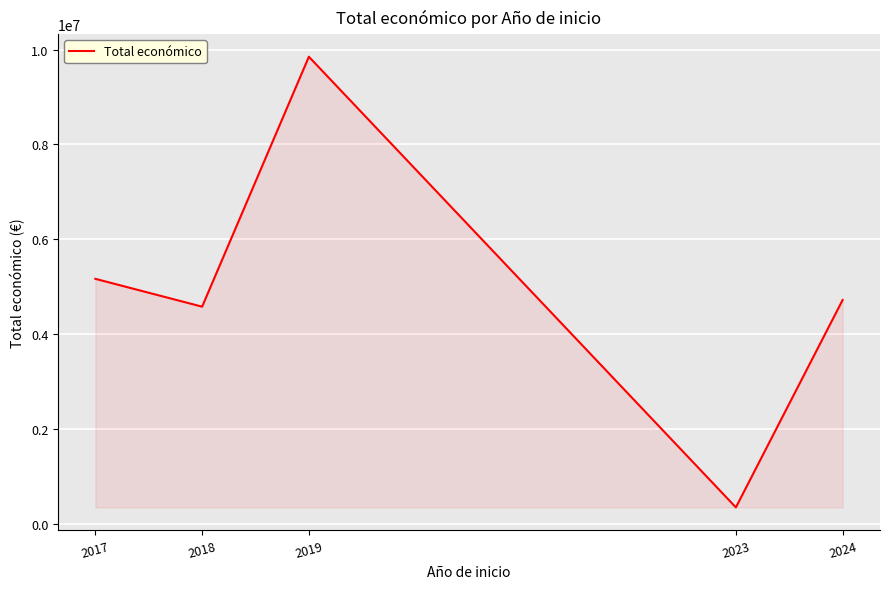

What is the average value?

4929514.9